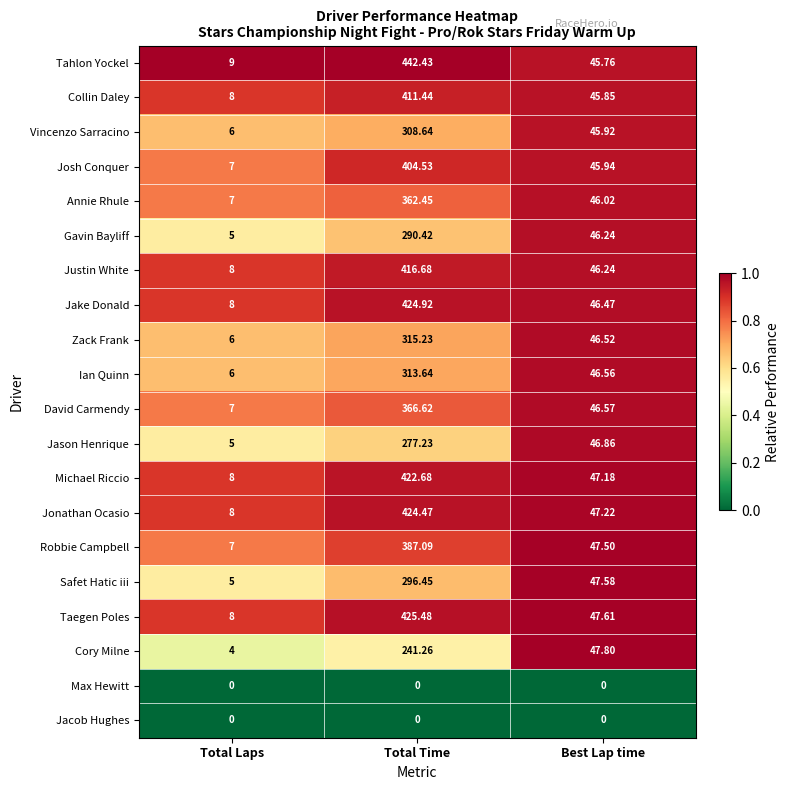

Which series has the widest spread of values?

Tahlon Yockel